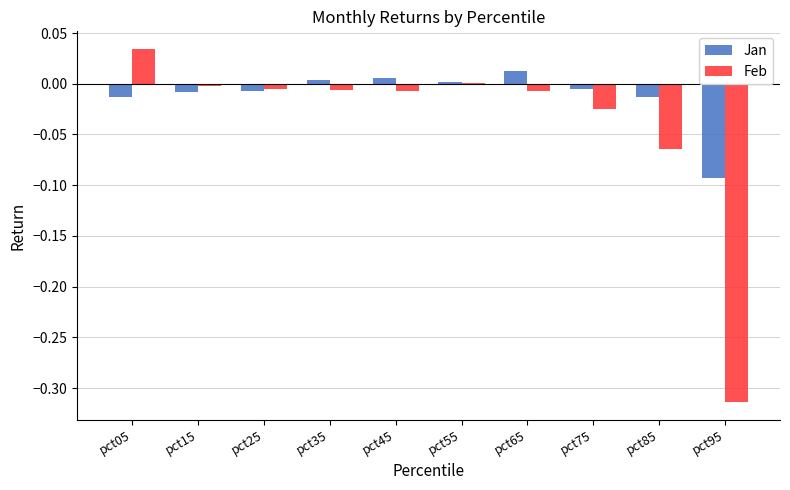

Rank the series by their average value, from highest to lowest.

Jan, Feb